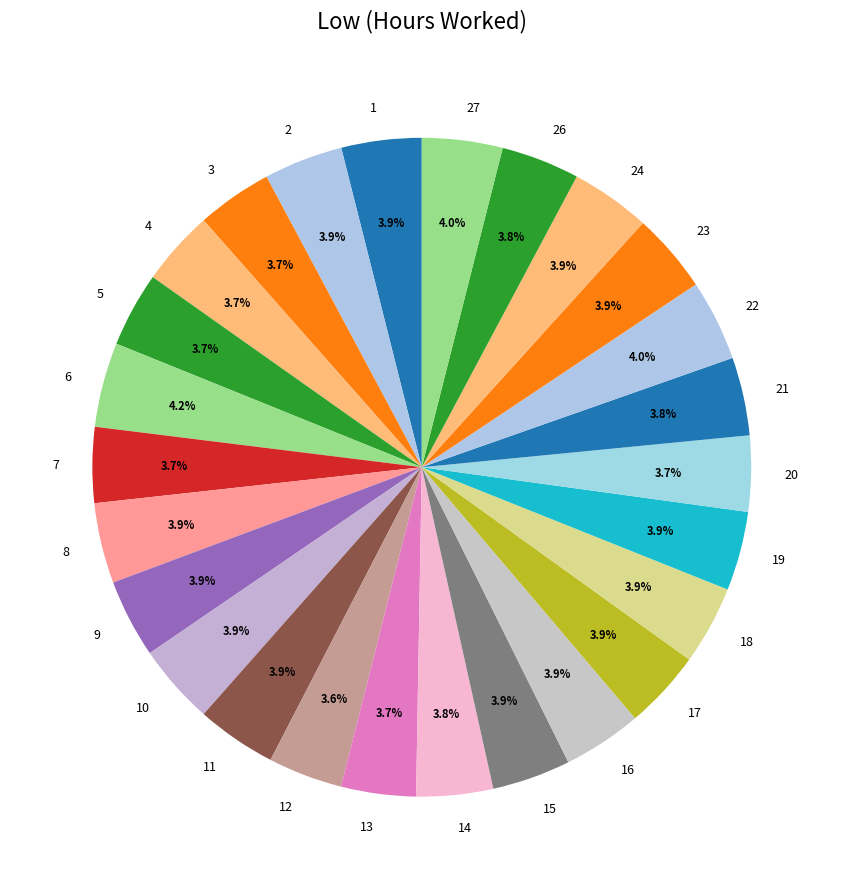

Is there a majority slice in this chart?

No